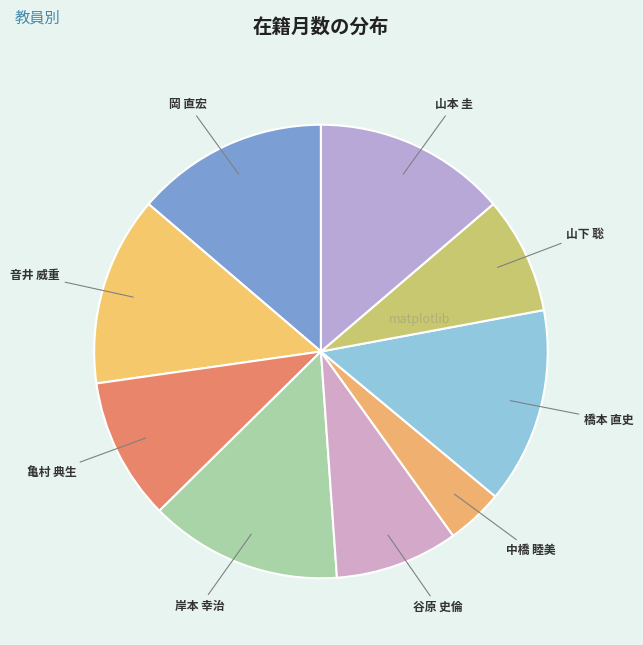

Does 岡 直宏 account for over 50% of the chart?

No